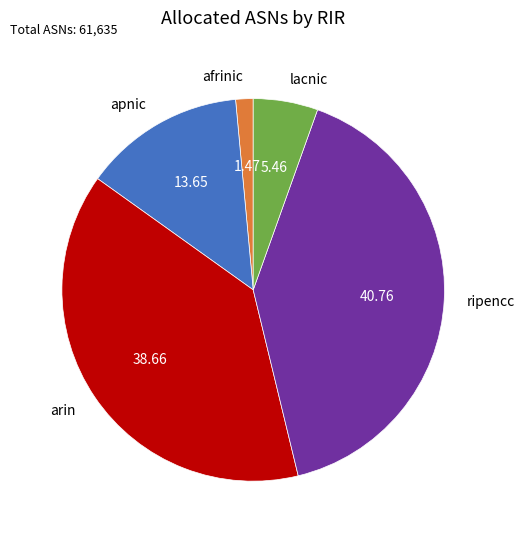

Approximately how many times larger is the value at arin compared to apnic?

2.8